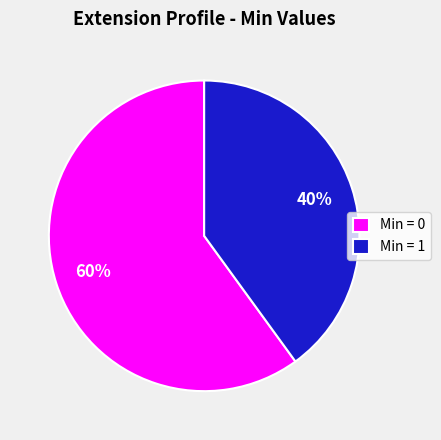

Is Min = 0 the majority of the pie?

Yes